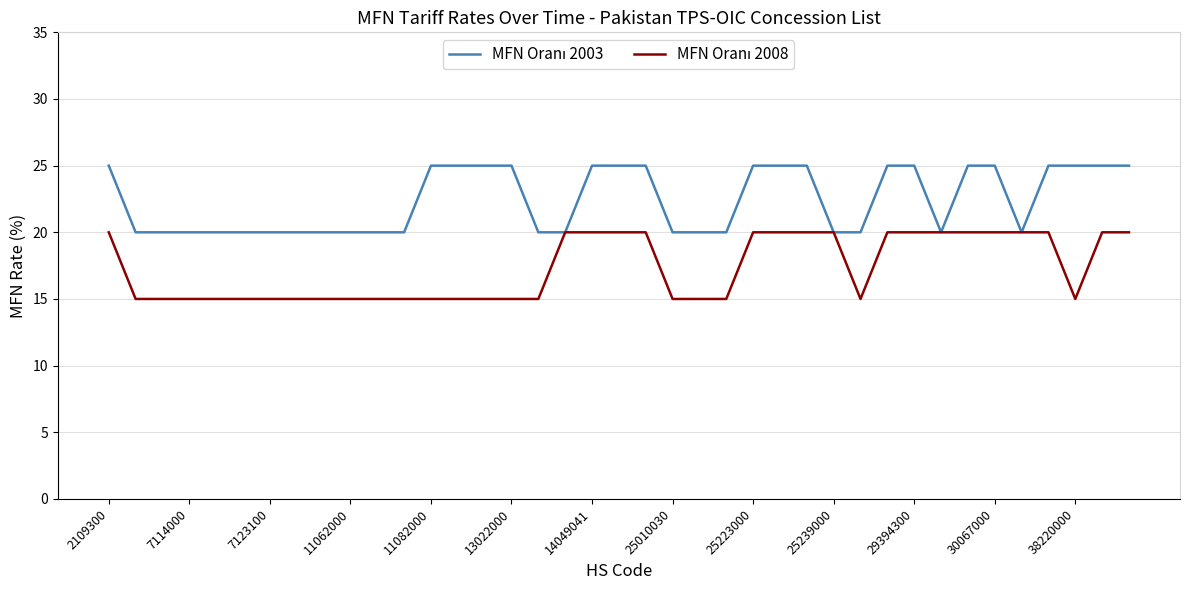

What is the maximum value shown in the chart?

25